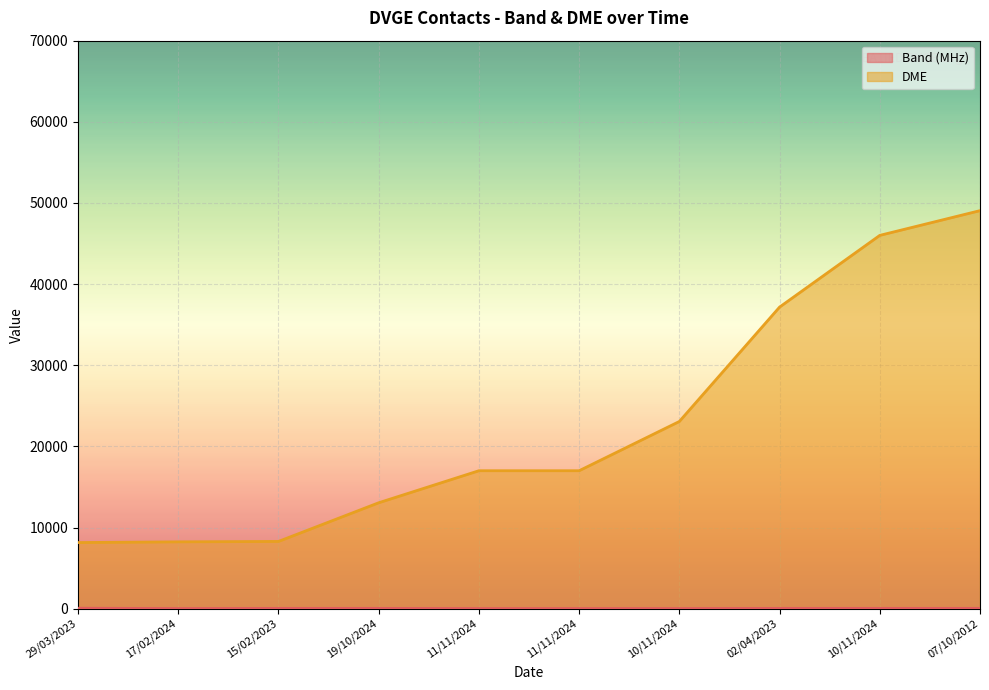

True or false: DME and Band (MHz) cross at least once.

False